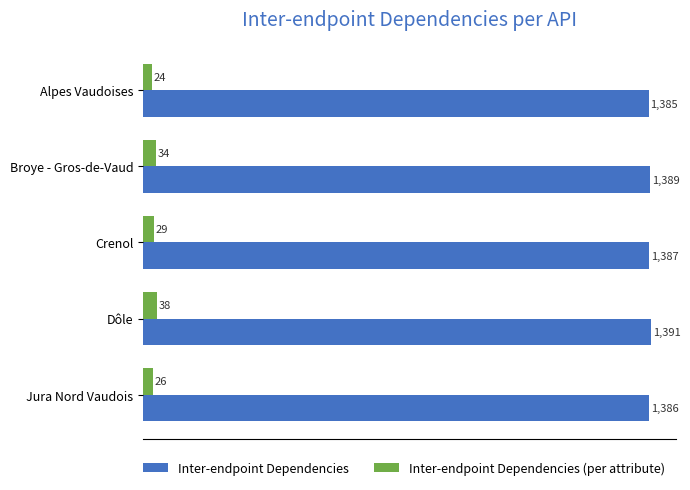

Count the Inter-endpoint Dependencies (per attribute) values in the range 26 to 34.

3